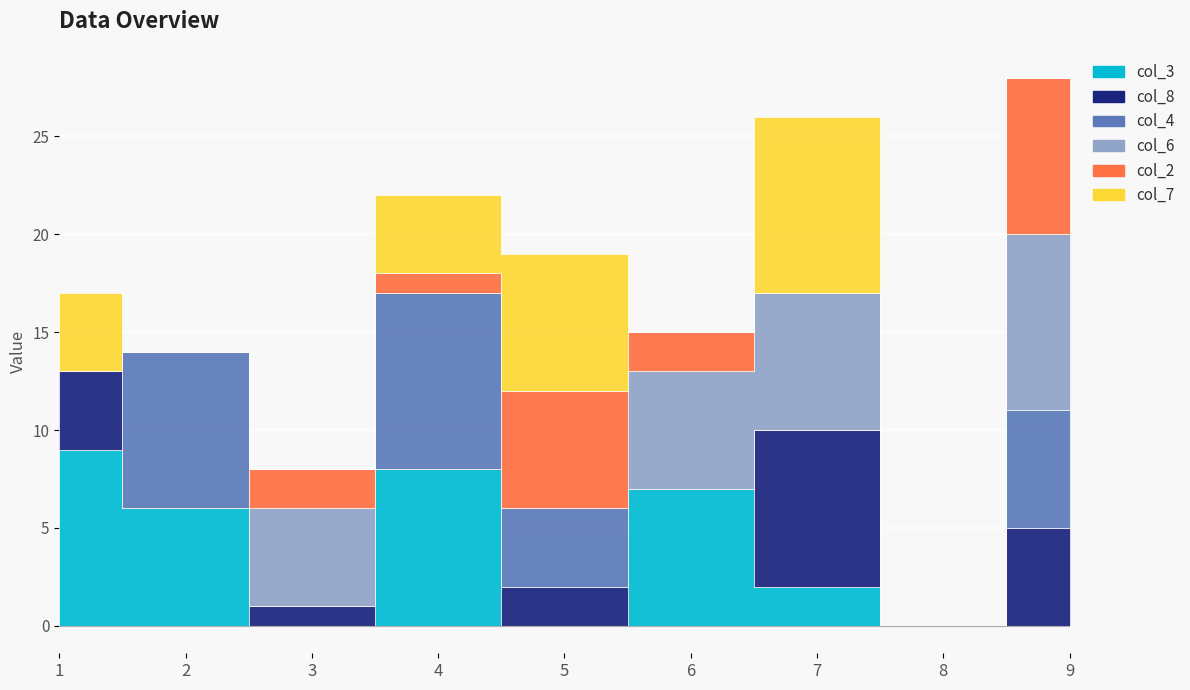

Reading left to right, transcribe all the data shown in this chart.

col_3: 1=9	2=6	3=0	4=8	5=0	6=7	7=2	8=0	9=0
col_8: 1=4	2=0	3=1	4=0	5=2	6=0	7=8	8=0	9=5
col_4: 1=0	2=8	3=0	4=9	5=4	6=0	7=0	8=0	9=6
col_6: 1=0	2=0	3=5	4=0	5=0	6=6	7=7	8=0	9=9
col_2: 1=0	2=0	3=2	4=1	5=6	6=2	7=0	8=0	9=8
col_7: 1=4	2=0	3=0	4=4	5=7	6=0	7=9	8=0	9=0